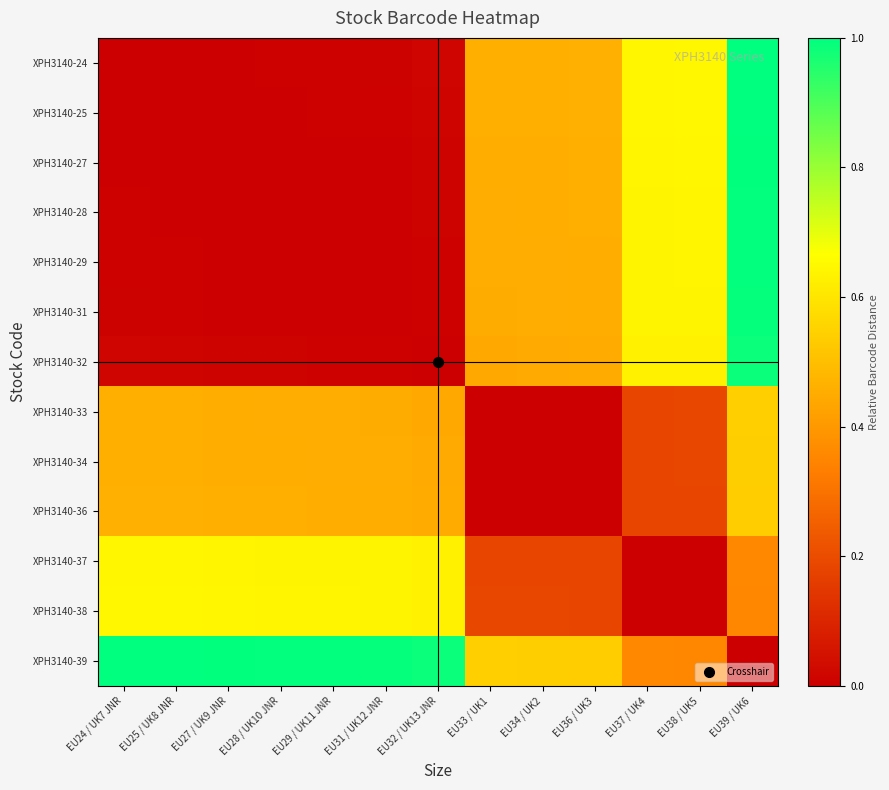

Between EU33 / UK1 and EU39 / UK6, which series saw the biggest shift?

XPH3140-24